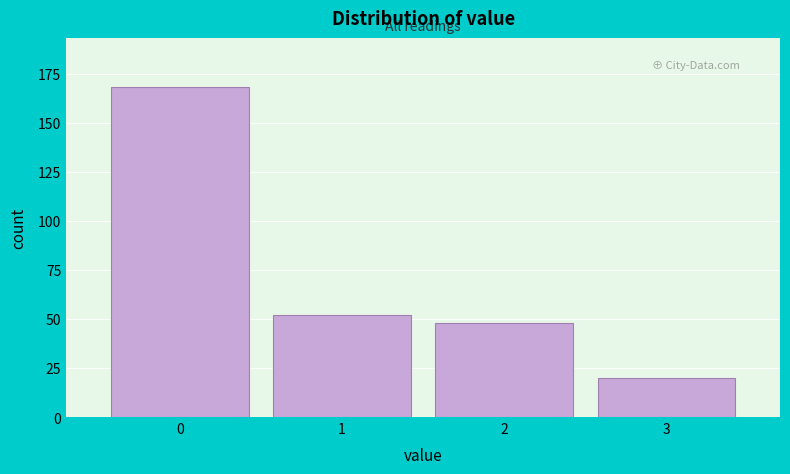

Reading left to right, list every bar in this chart as the range it spans on the x-axis followed by its height. The values are not printed on the chart, so give them approximately, as read against the axis.

-0.5 to 0.5: 170
0.5 to 1.5: 50
1.5 to 2.5: 50
2.5 to 3.5: 20